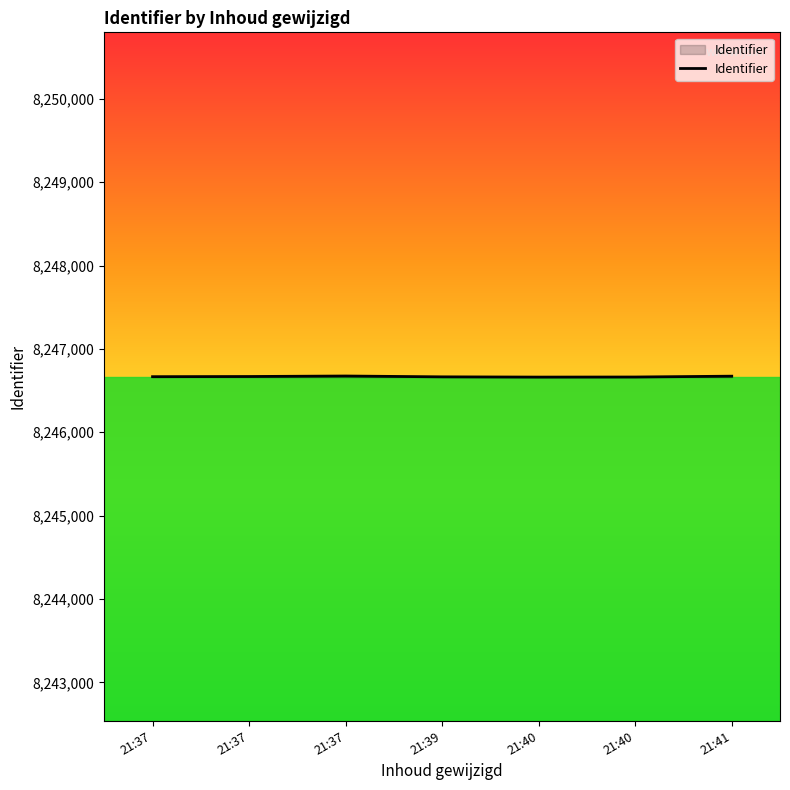

Reading left to right, what are all the values shown in this chart?

21:37=8246667	21:37=8246669	21:37=8246675	21:39=8246665	21:40=8246662	21:40=8246663	21:41=8246673